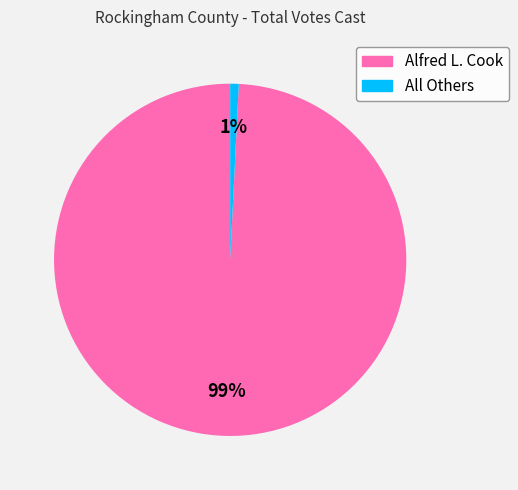

Do Alfred L. Cook and All Others together represent more than half of the pie?

Yes